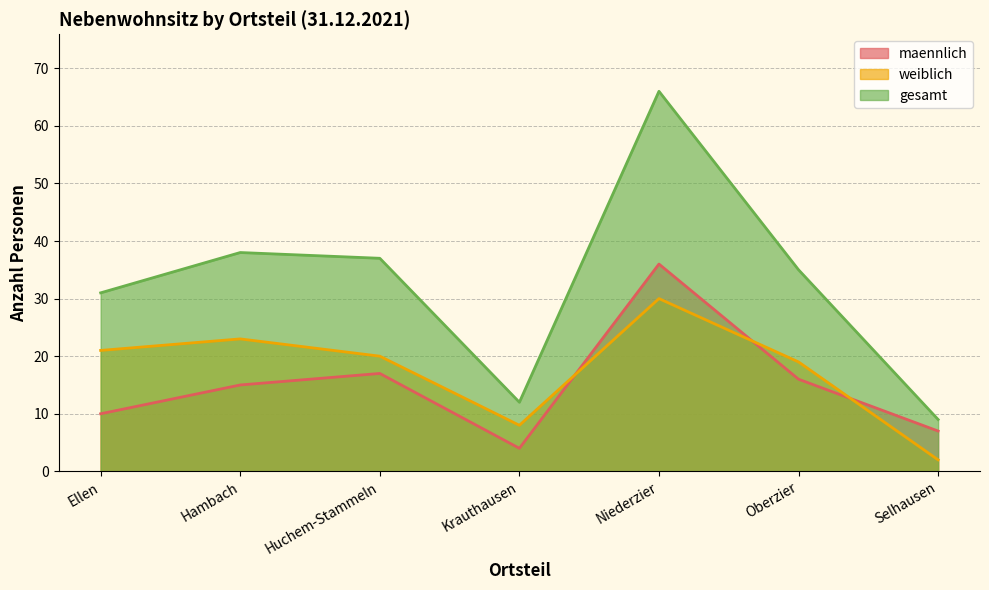

True or false: gesamt and weiblich cross at least once.

False